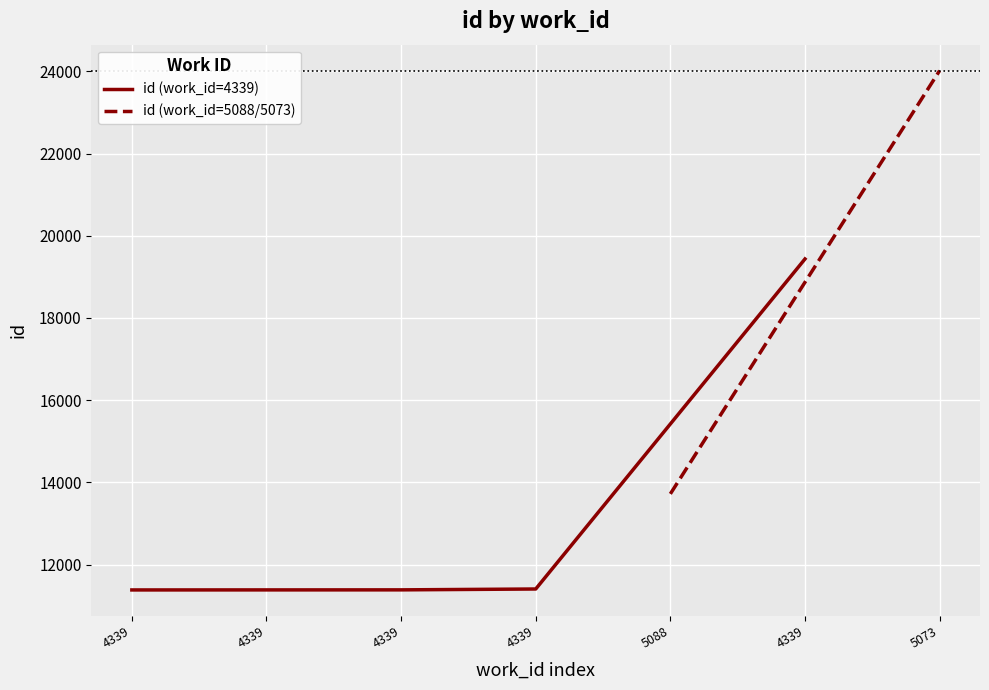

The chart shows a value of 31623 at 4339. True or false?

False